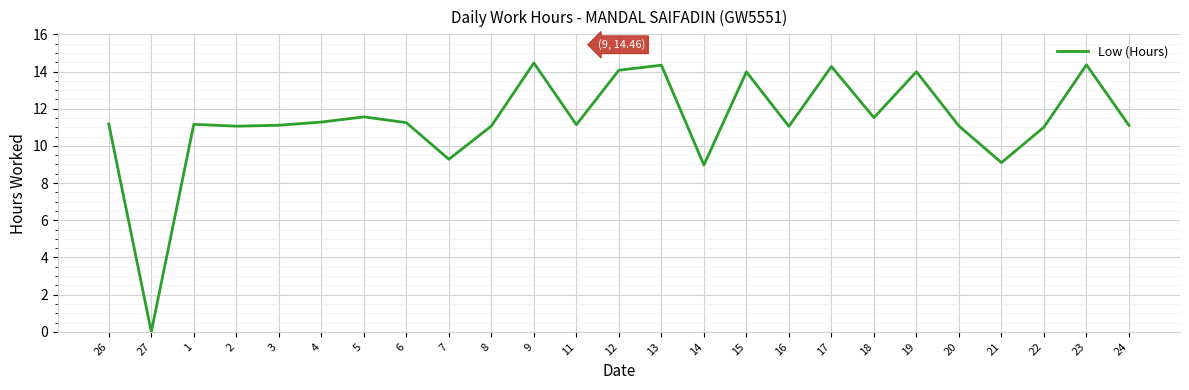

What is the change in value from 4 to 19?

+2.7